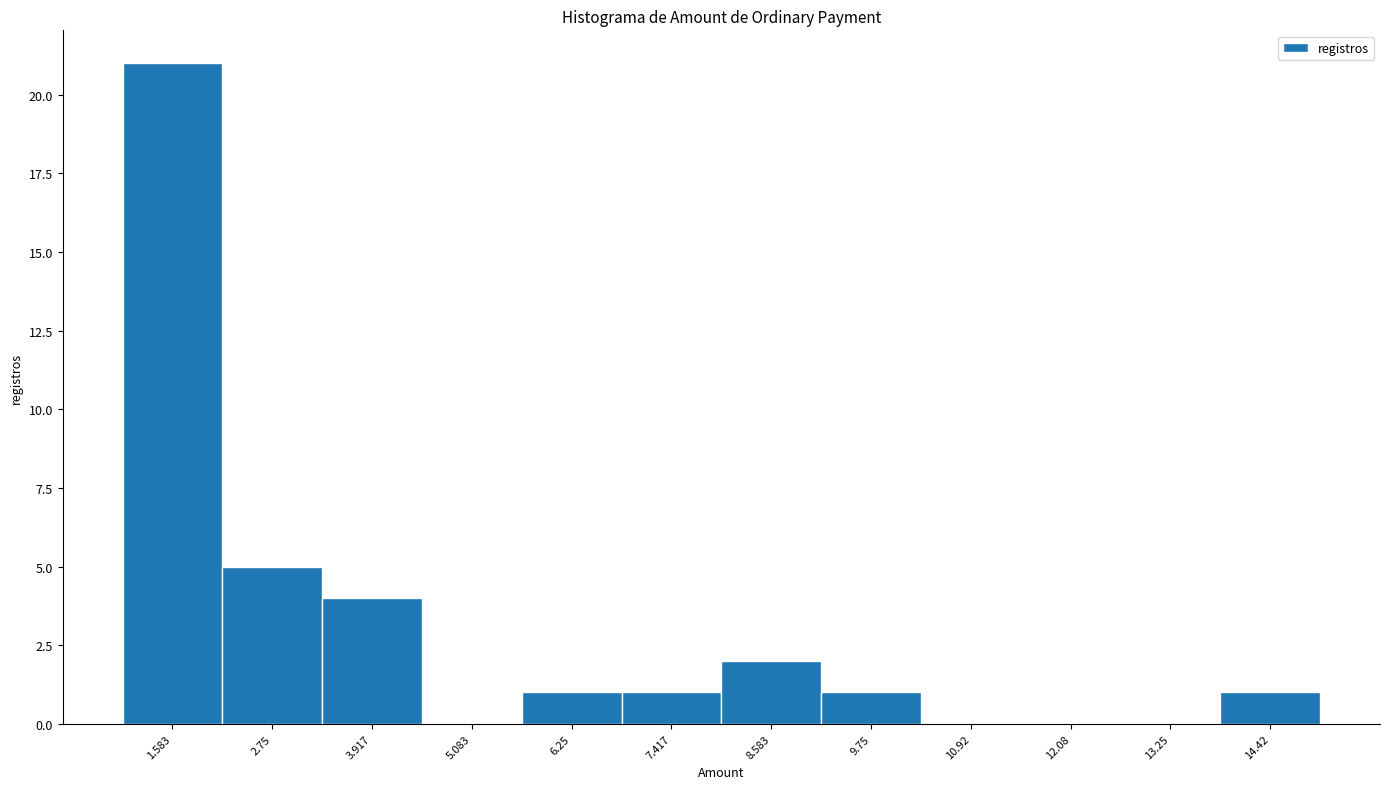

Over which range of the x-axis is the bar tallest?

1.0 to 2.2